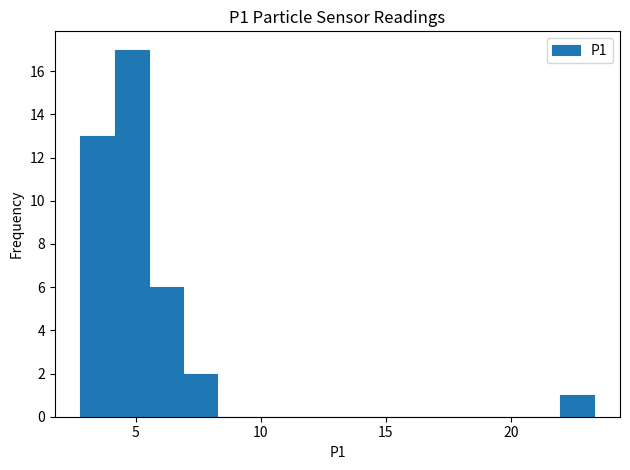

Around what value on the x-axis is the tallest bar? Give the approximate position of its centre, as read against the axis.

5.0